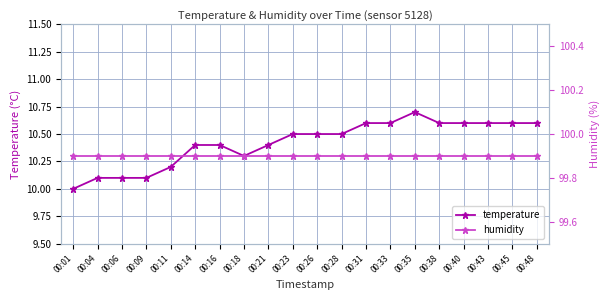

Does the chart display data point markers on the line(s)?

Yes